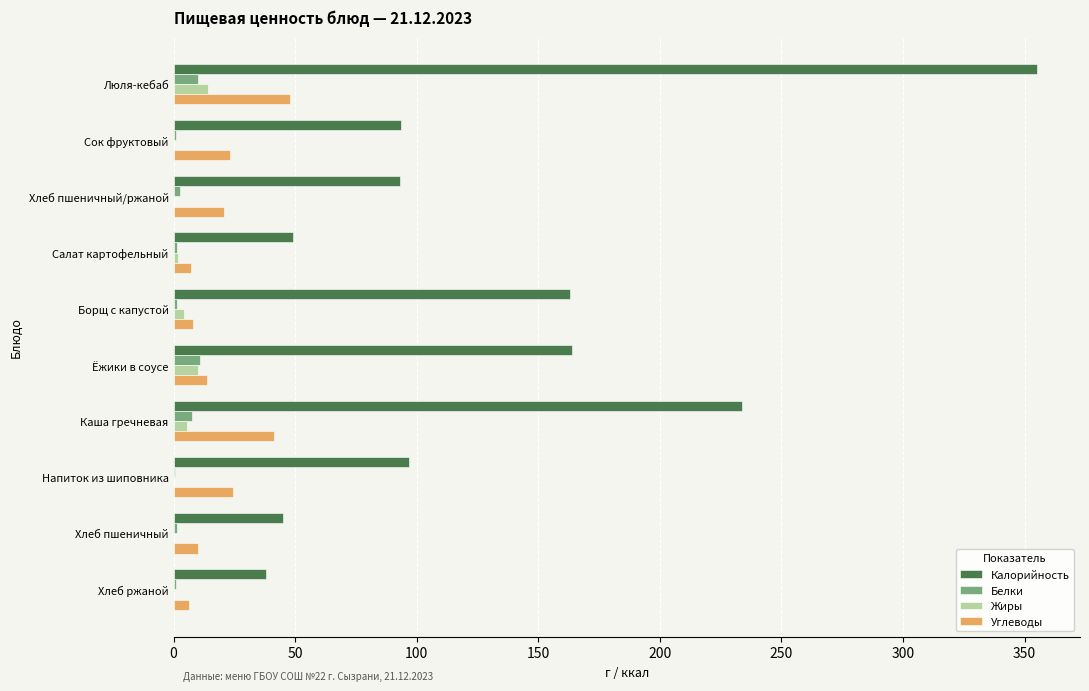

How many values in the Углеводы series exceed 20?

5